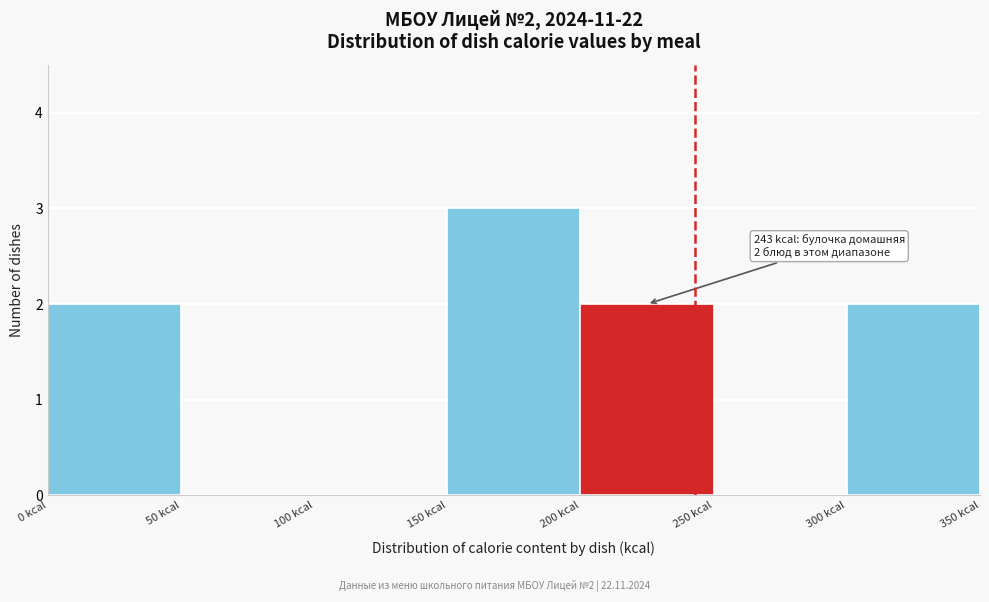

Over which range of the x-axis is the bar tallest?

150 to 200